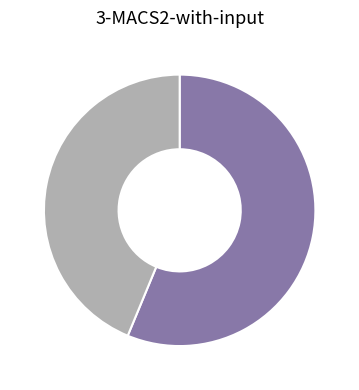

Is there any slice that represents more than half of the pie?

Yes